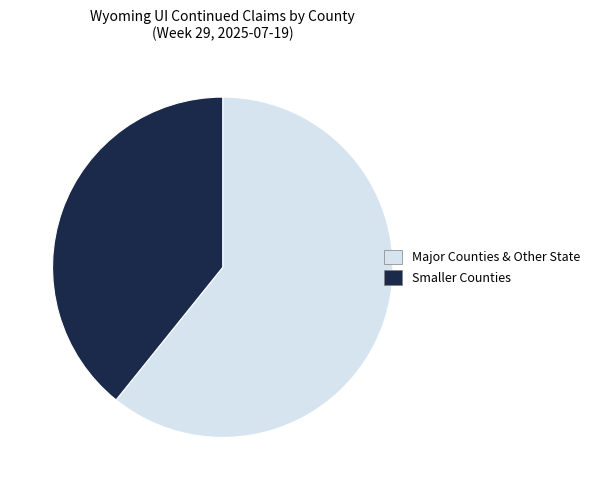

How many slices are in this pie chart?

2